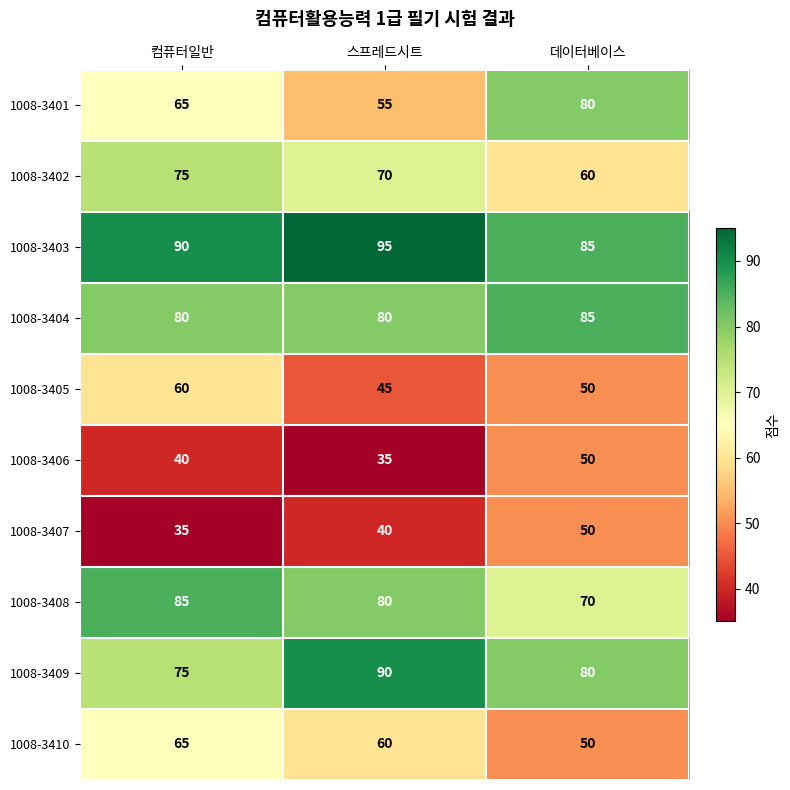

Is it true that 1008-3405 equals 31 at 스프레드시트?

False